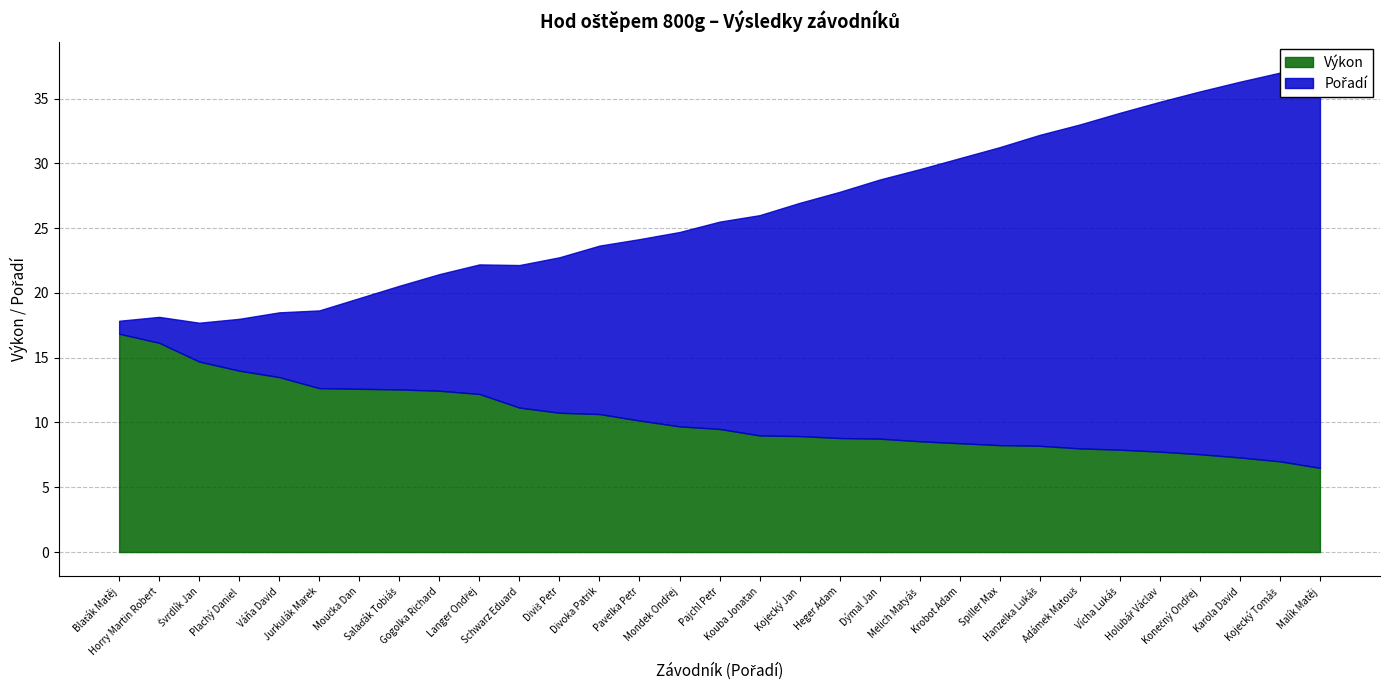

Reading left to right, list all the values displayed in this chart.

Pořadí: Blaťák Matěj=1.0	Horry Martin Robert=2.0	Švrdlík Jan=3.0	Plachý Daniel=4.0	Váňa David=5.0	Jurkulák Marek=6.0	Moučka Dan=7.0	Salaďák Tobiáš=8.0	Gogolka Richard=9.0	Langer Ondřej=10.0	Schwarz Eduard=11.0	Diviš Petr=12.0	Divoka Patrik=13.0	Pavelka Petr=14.0	Mondek Ondřej=15.0	Pajchl Petr=16.0	Kouba Jonatan=17.0	Kojecký Jan=18.0	Heger Adam=19.0	Dýmal Jan=20.0	Melich Matyáš=21.0	Krobot Adam=22.0	Spiller Max=23.0	Hanzelka Lukáš=24.0	Adámek Matouš=25.0	Vícha Lukáš=26.0	Holubář Václav=27.0	Konečný Ondřej=28.0	Karola David=29.0	Kojecký Tomáš=30.0	Malík Matěj=31.0
Výkon: Blaťák Matěj=16.9	Horry Martin Robert=16.1	Švrdlík Jan=14.7	Plachý Daniel=14.0	Váňa David=13.5	Jurkulák Marek=12.7	Moučka Dan=12.6	Salaďák Tobiáš=12.6	Gogolka Richard=12.4	Langer Ondřej=12.2	Schwarz Eduard=11.2	Diviš Petr=10.8	Divoka Patrik=10.7	Pavelka Petr=10.2	Mondek Ondřej=9.7	Pajchl Petr=9.5	Kouba Jonatan=9.0	Kojecký Jan=8.9	Heger Adam=8.8	Dýmal Jan=8.8	Melich Matyáš=8.6	Krobot Adam=8.4	Spiller Max=8.2	Hanzelka Lukáš=8.2	Adámek Matouš=8.0	Vícha Lukáš=7.9	Holubář Václav=7.8	Konečný Ondřej=7.5	Karola David=7.3	Kojecký Tomáš=7.0	Malík Matěj=6.5